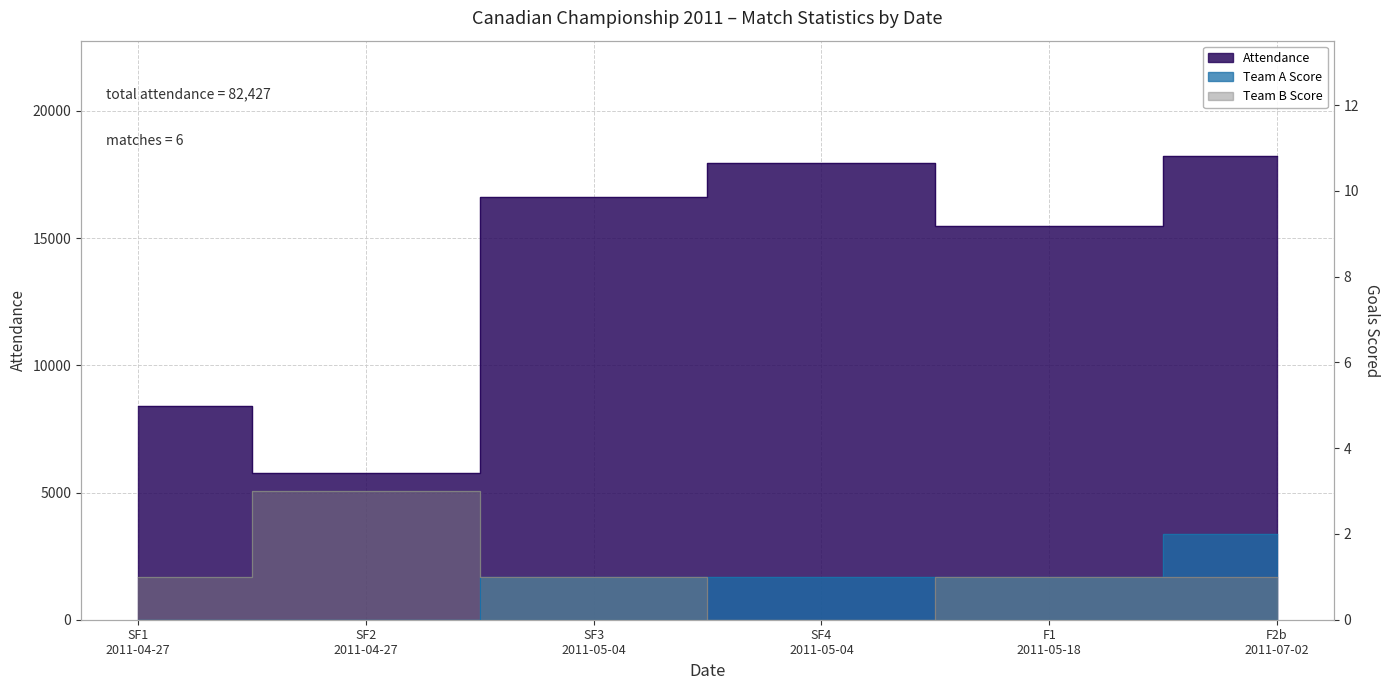

What is the average value of the Team B Score series?

1